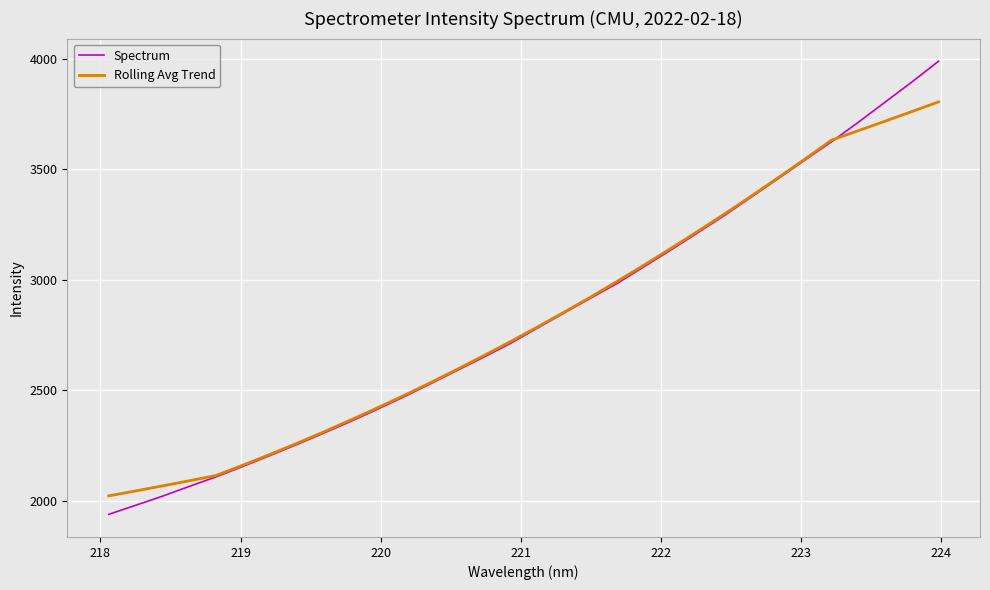

What is the maximum value for Spectrum?

3988.0